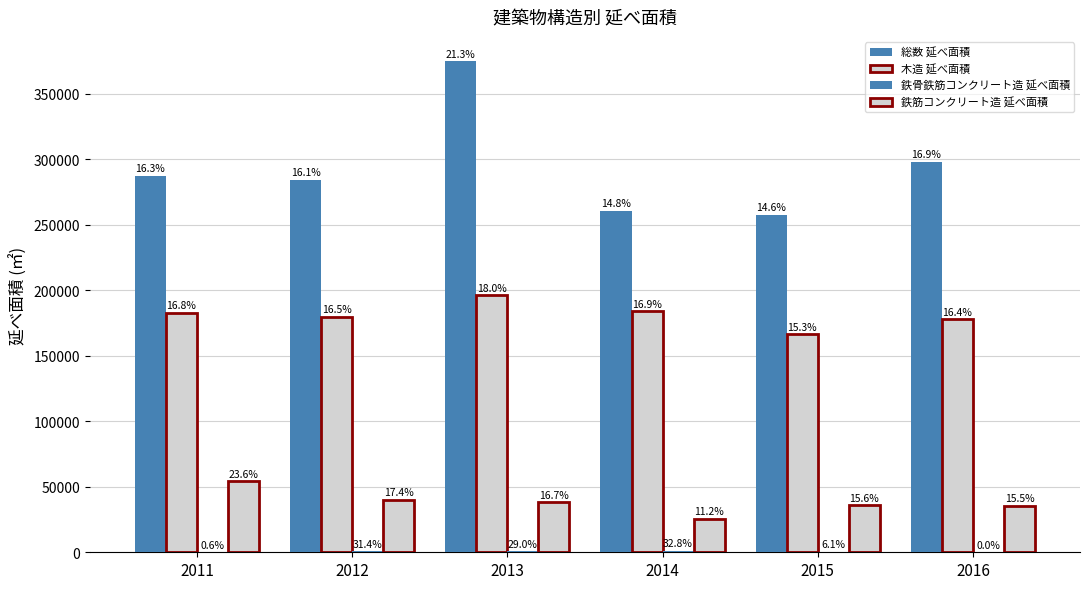

Is the value of 鉄骨鉄筋コンクリート造 延べ面積 at 2016 greater than the value of 総数 延べ面積 at 2011?

No